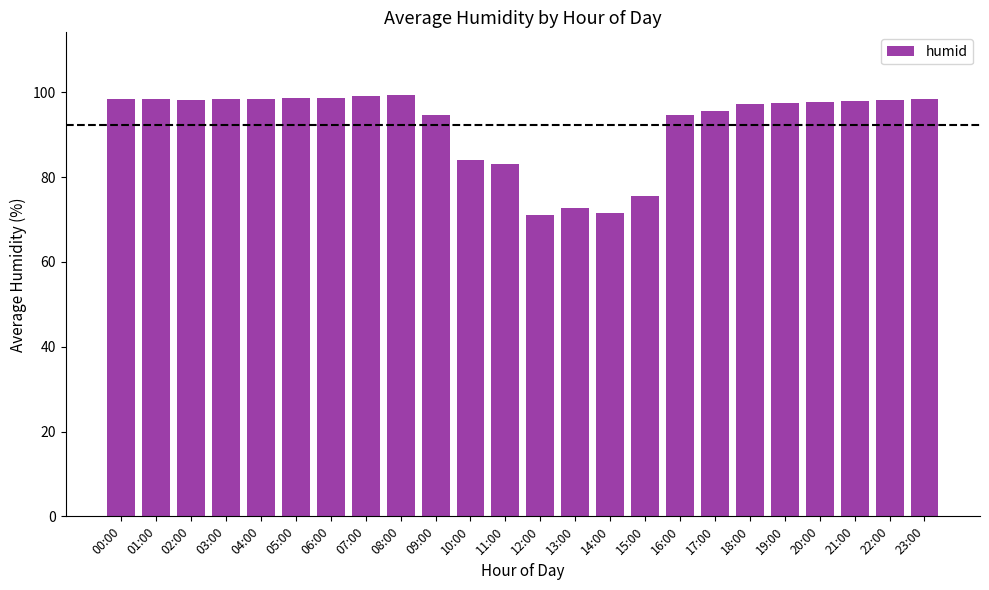

Where does the data first go above 97?

00:00